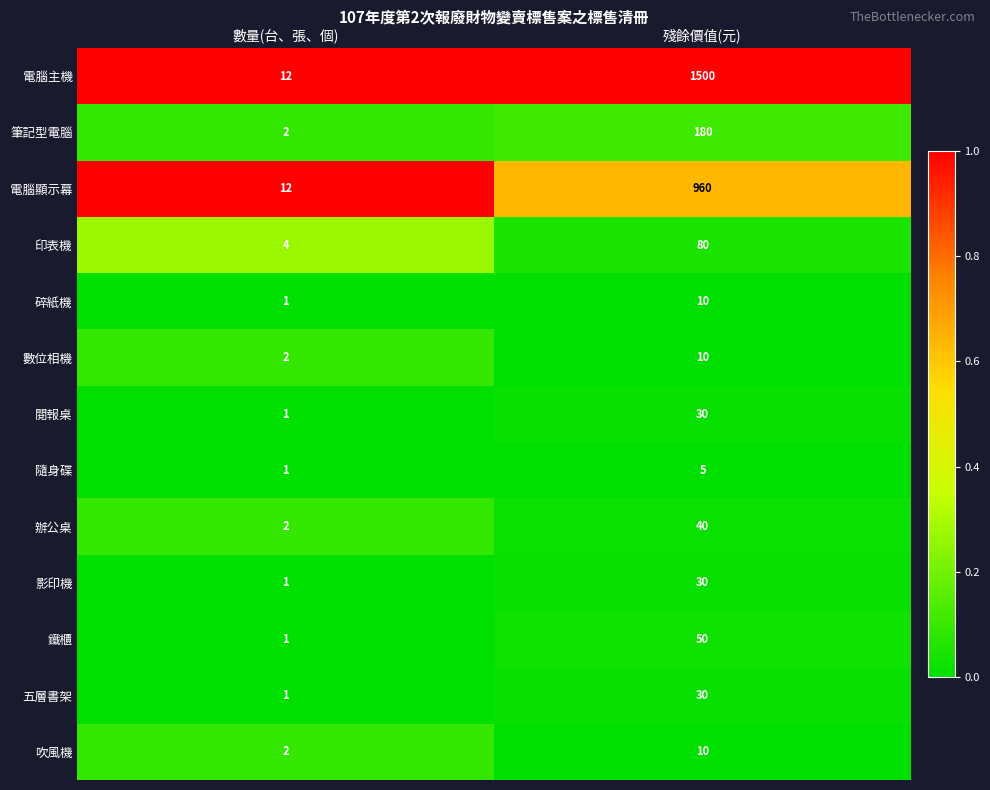

What is the spread (max minus min) of values at 殘餘價值(元)?

1495